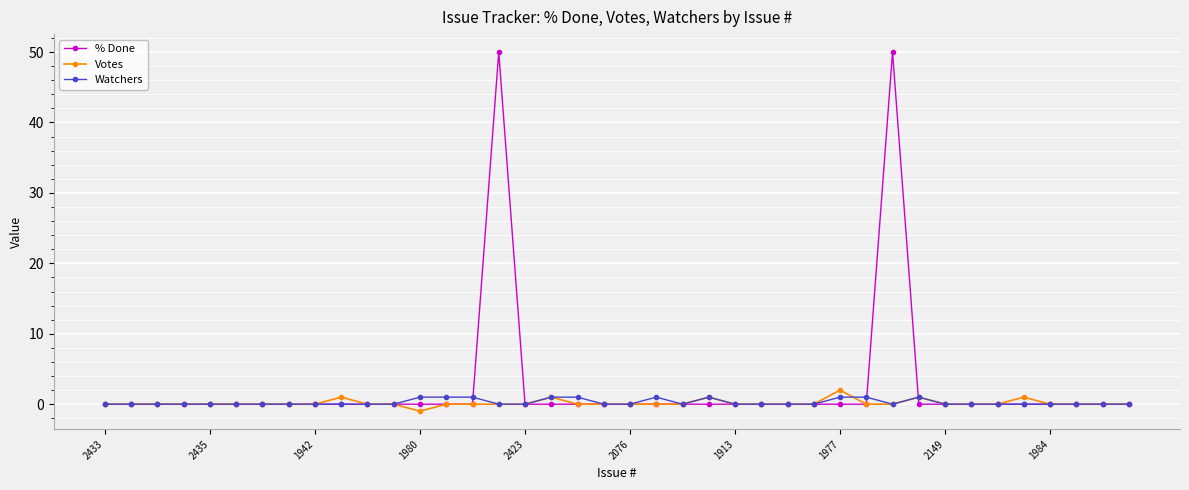

What is the maximum value shown in the chart?

50